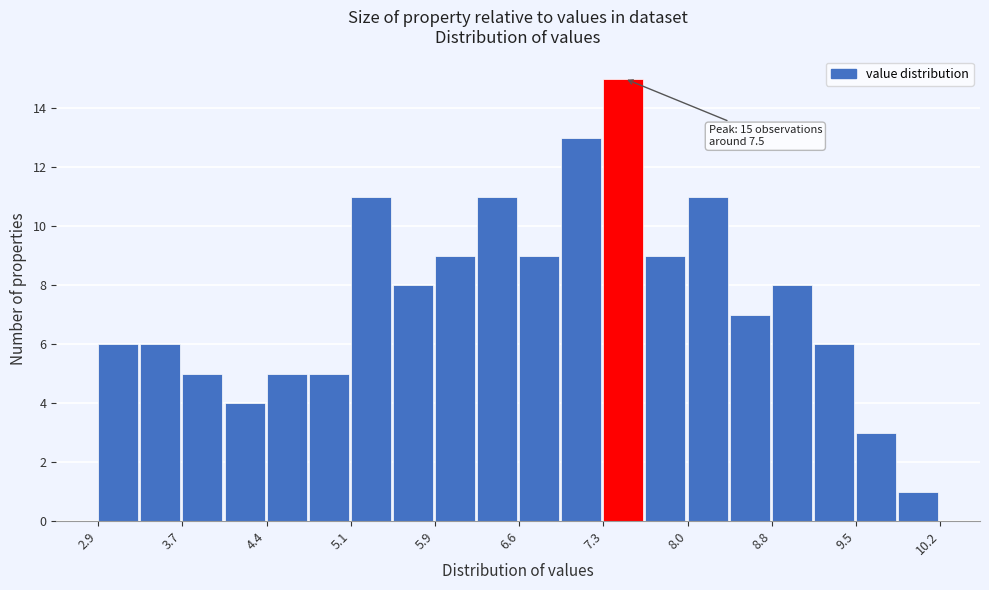

Around what value on the x-axis is the tallest bar? Give the approximate position of its centre, as read against the axis.

7.5